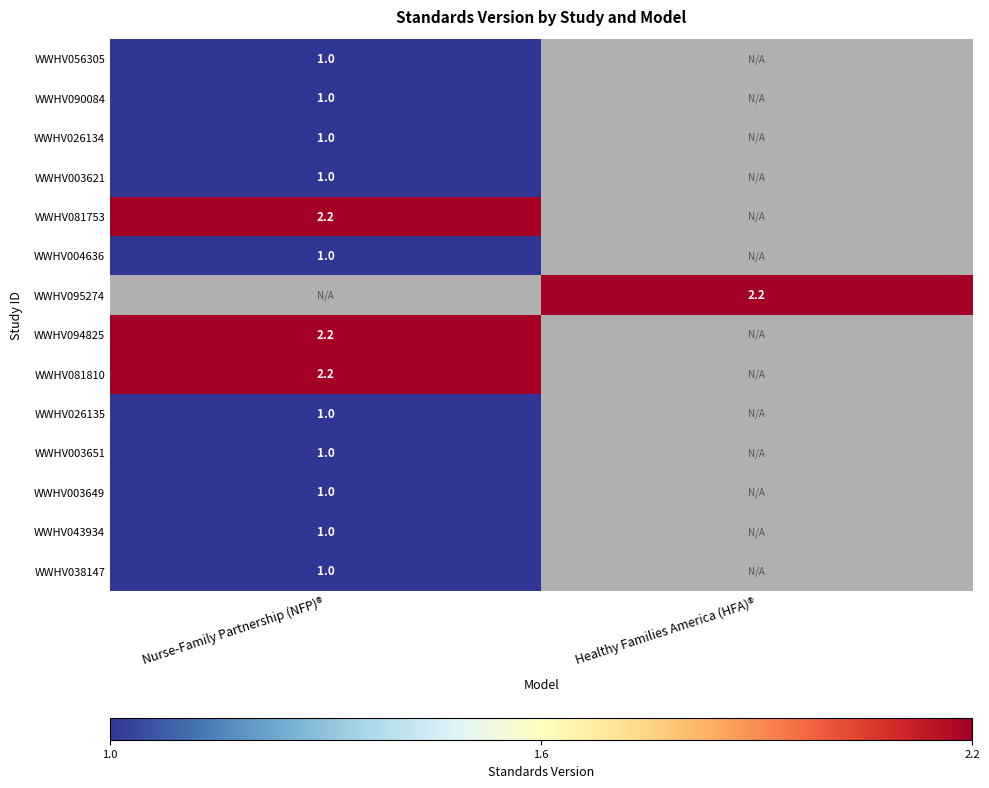

Which category has the lowest value across all series?

Nurse-Family Partnership (NFP)®